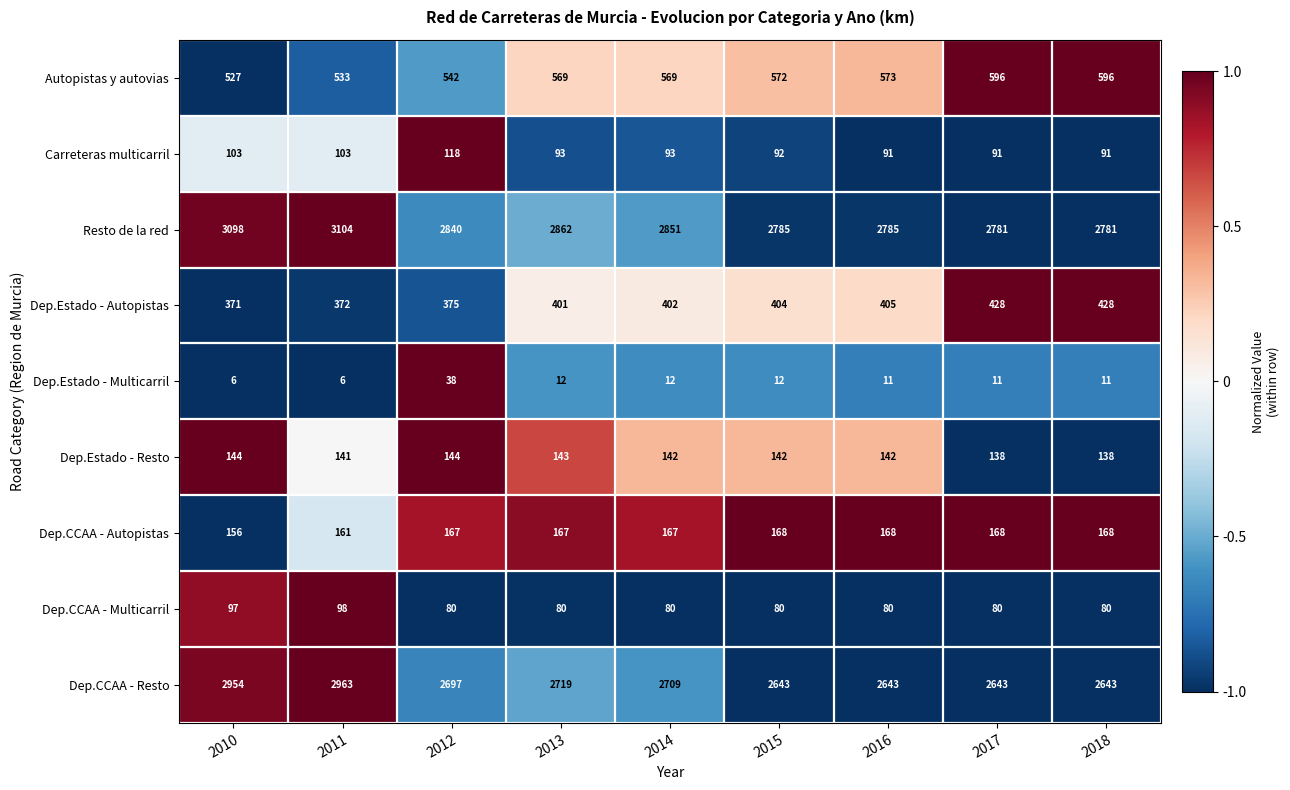

How many distinct data groups are displayed?

9